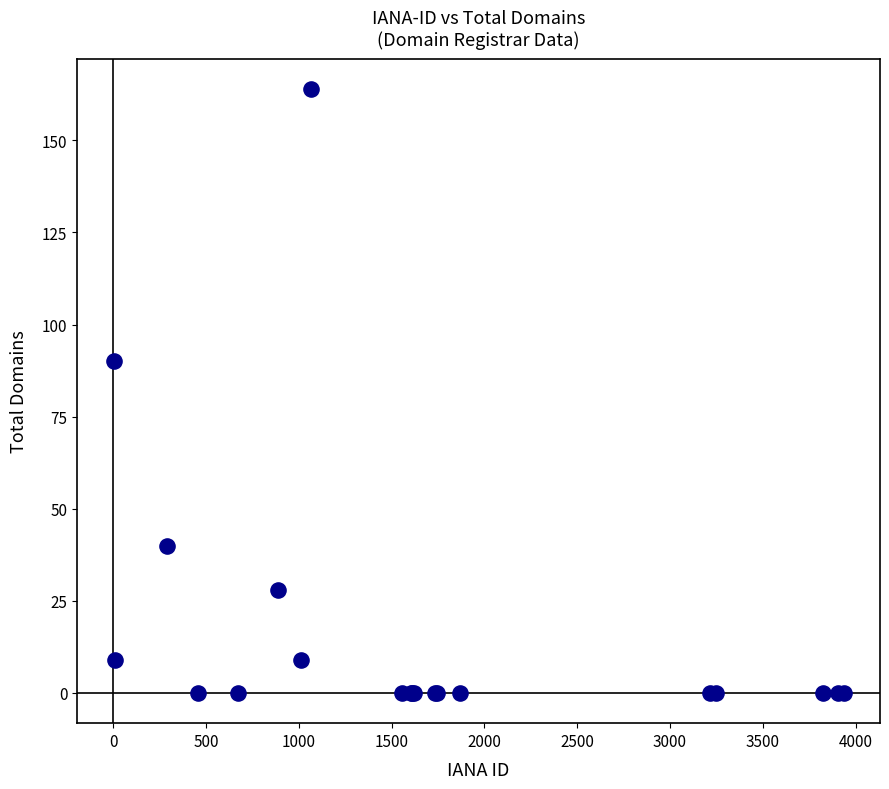

What Y value in the scatter plot is closest to 82?

90